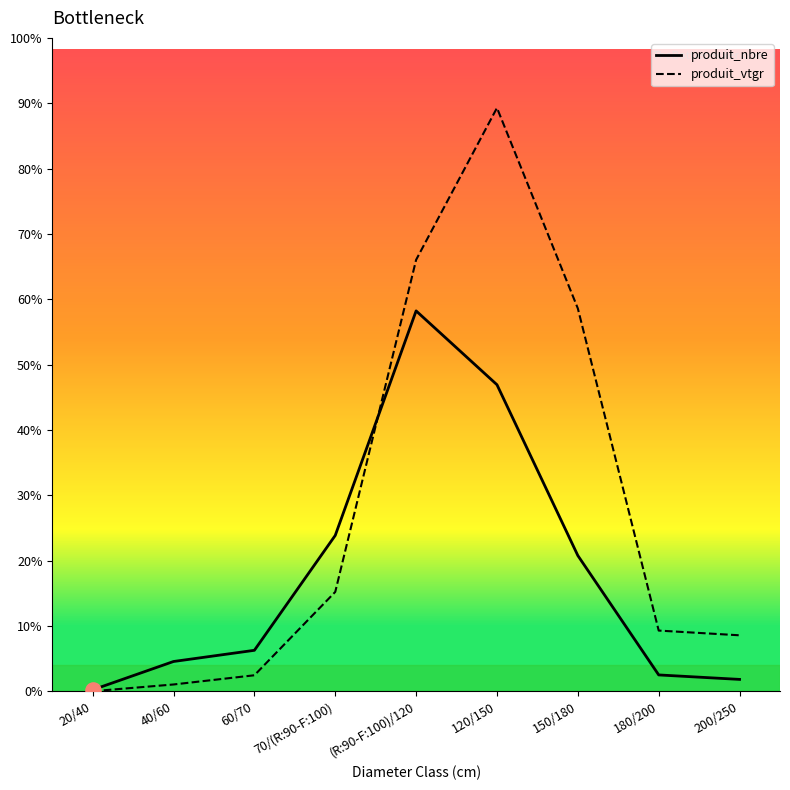

What are all the series names shown in the legend?

produit_nbre, produit_vtgr